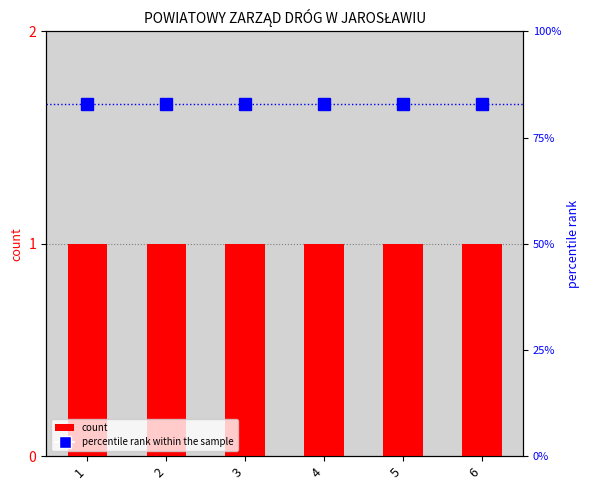

The value of percentile rank within the sample at 3 is 83. True or false?

True